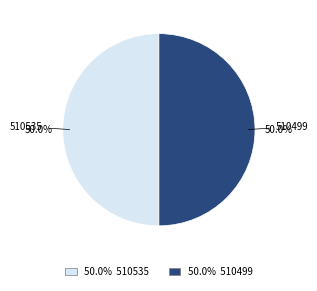

Count the number of slices in the pie.

2